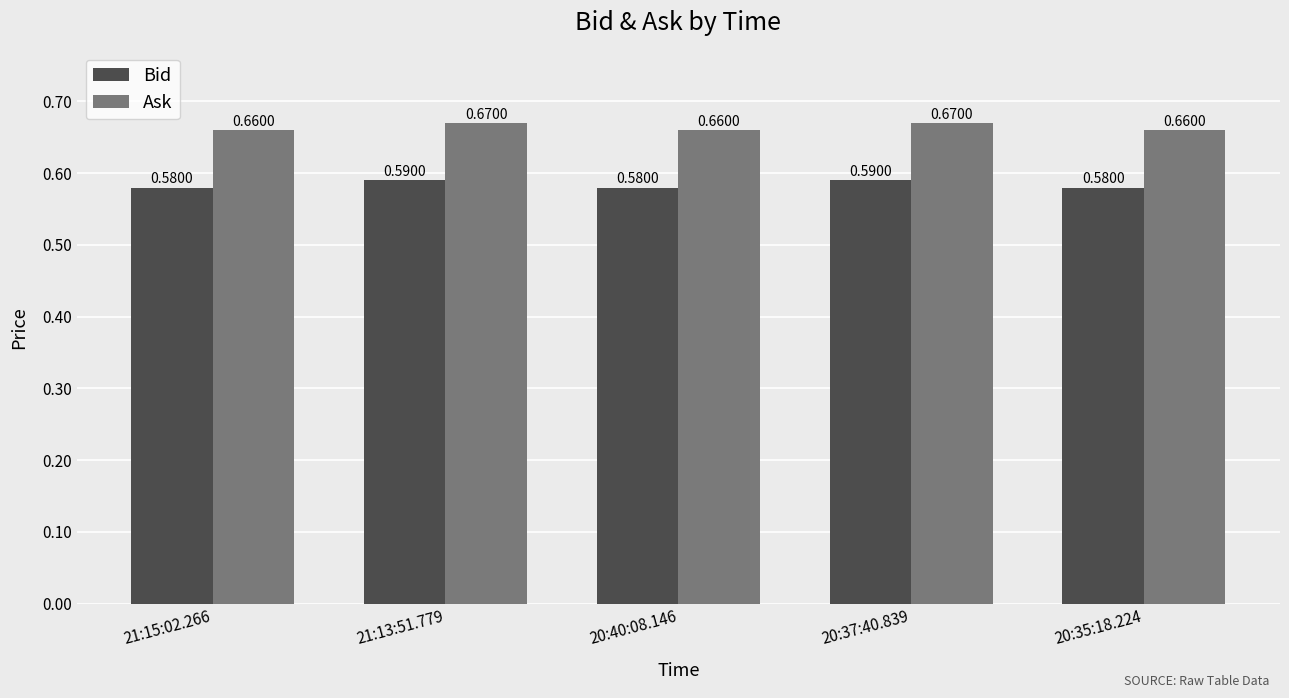

What is the total value across all series at 20:35:18.224?

1.2